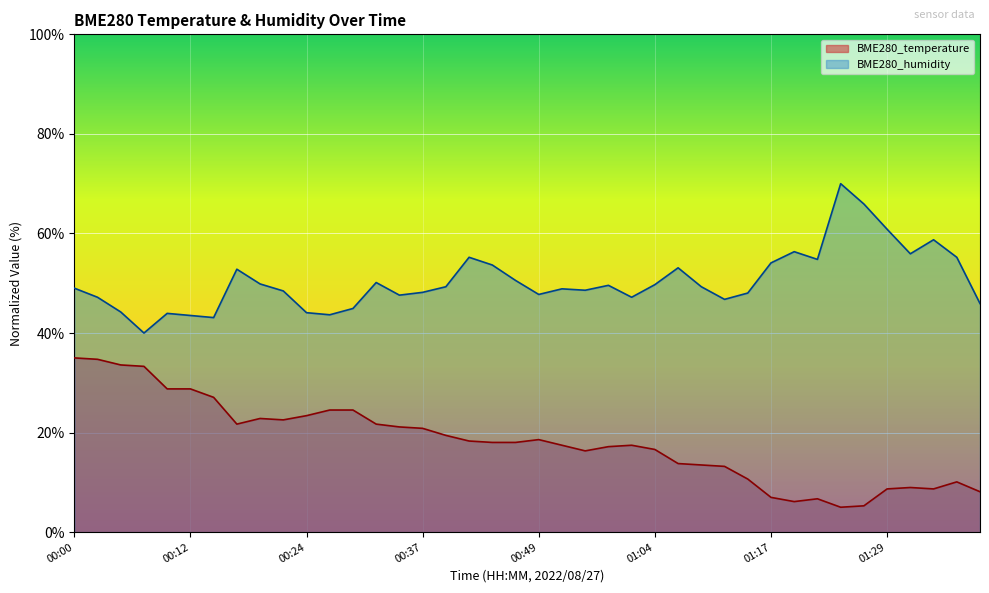

In BME280_temperature, how many points are higher than both neighbors (excluding endpoints)?

6